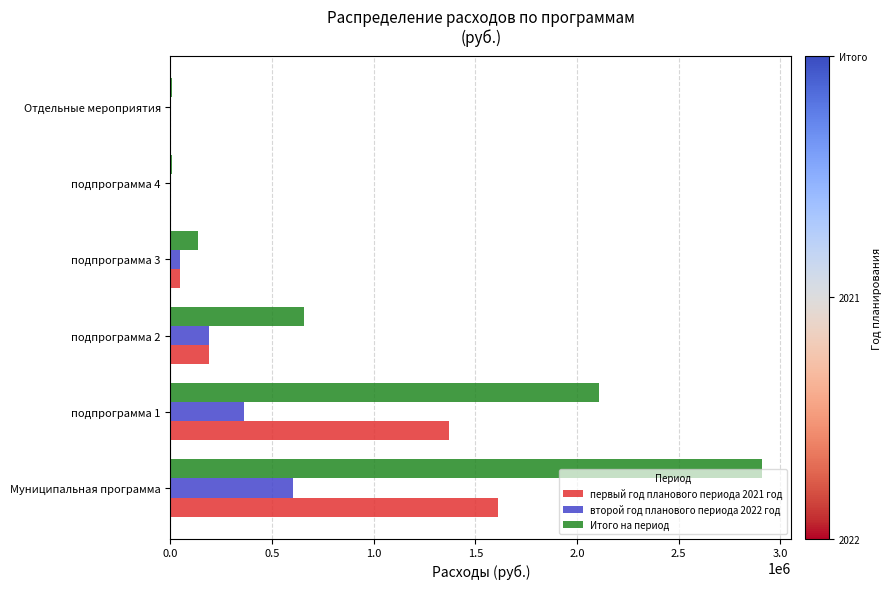

What is the maximum value shown in the chart?

2908928.5